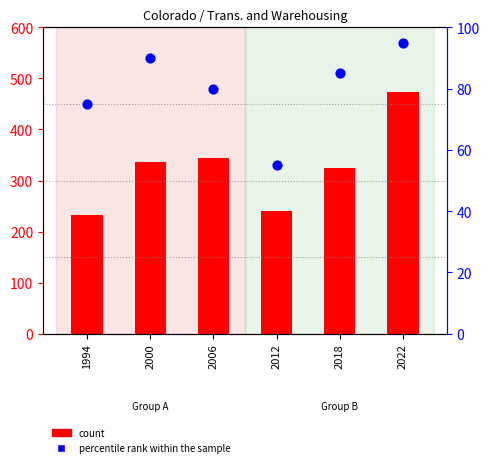

Which series reaches the maximum Y coordinate?

count